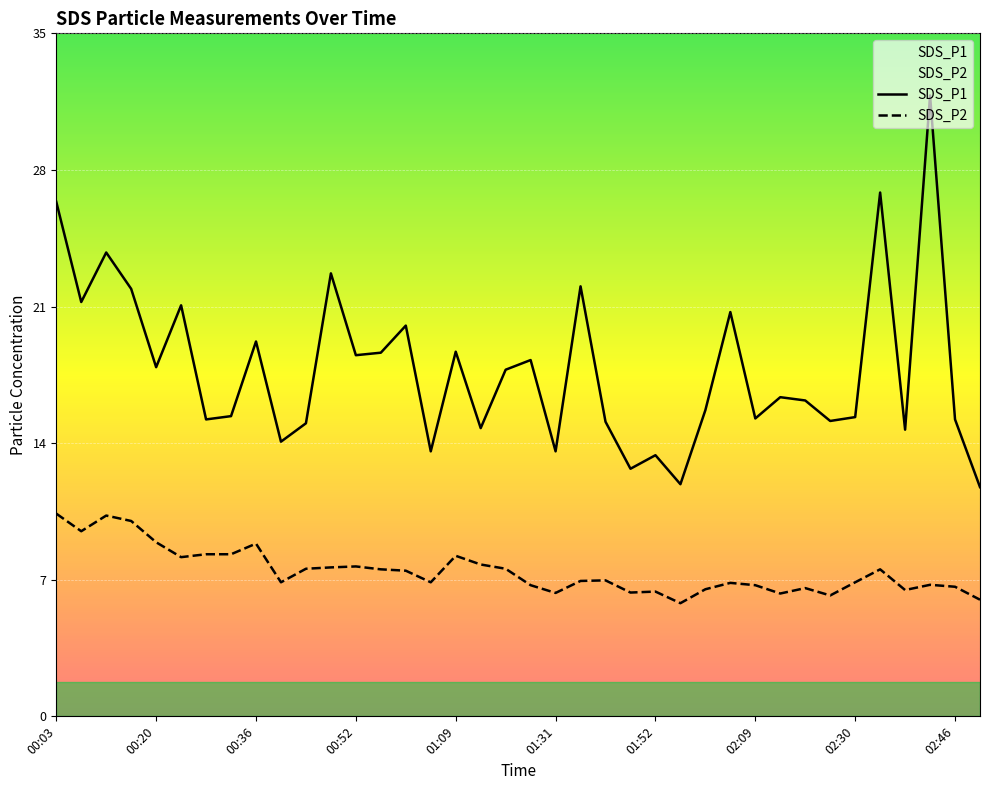

In SDS_P2, how many points are lower than both neighbors (excluding endpoints)?

10